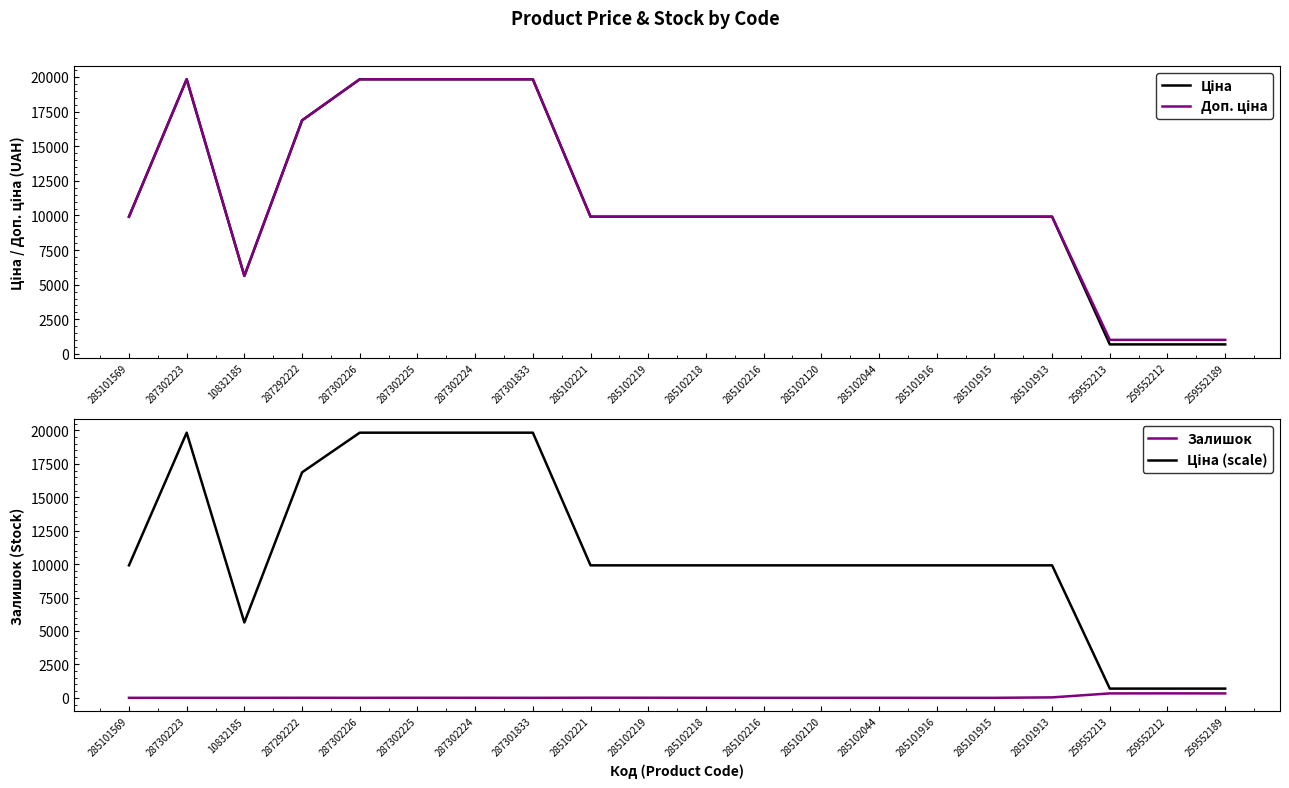

Reading left to right, extract all data points from this chart.

Ціна: 285101569=9908.5	287302223=19831.1	10832185=5636.0	287292222=16863.2	287302226=19831.1	287302225=19831.1	287302224=19831.1	287301833=19831.1	285102221=9908.5	285102219=9908.5	285102218=9908.5	285102216=9908.5	285102120=9908.5	285102044=9908.5	285101916=9908.5	285101915=9908.5	285101913=9908.5	259552213=689.1	259552212=689.1	259552189=689.1
Доп. ціна: 285101569=9908.5	287302223=19831.1	10832185=5636.0	287292222=16863.2	287302226=19831.1	287302225=19831.1	287302224=19831.1	287301833=19831.1	285102221=9908.5	285102219=9908.5	285102218=9908.5	285102216=9908.5	285102120=9908.5	285102044=9908.5	285101916=9908.5	285101915=9908.5	285101913=9908.5	259552213=1017.8	259552212=1017.8	259552189=1017.8
Залишок: 285101569=0.0	287302223=1.0	10832185=1.0	287292222=4.0	287302226=1.0	287302225=5.0	287302224=3.0	287301833=0.0	285102221=8.0	285102219=7.0	285102218=3.0	285102216=0.0	285102120=0.0	285102044=1.0	285101916=0.0	285101915=0.0	285101913=33.0	259552213=330.0	259552212=333.0	259552189=329.0
Ціна (scale): 285101569=9908.5	287302223=19831.1	10832185=5636.0	287292222=16863.2	287302226=19831.1	287302225=19831.1	287302224=19831.1	287301833=19831.1	285102221=9908.5	285102219=9908.5	285102218=9908.5	285102216=9908.5	285102120=9908.5	285102044=9908.5	285101916=9908.5	285101915=9908.5	285101913=9908.5	259552213=689.1	259552212=689.1	259552189=689.1